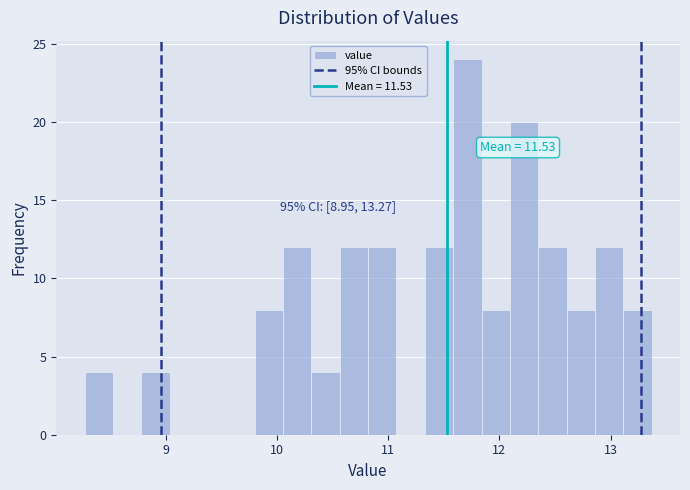

Around what value on the x-axis is the tallest bar? Give the approximate position of its centre, as read against the axis.

11.7